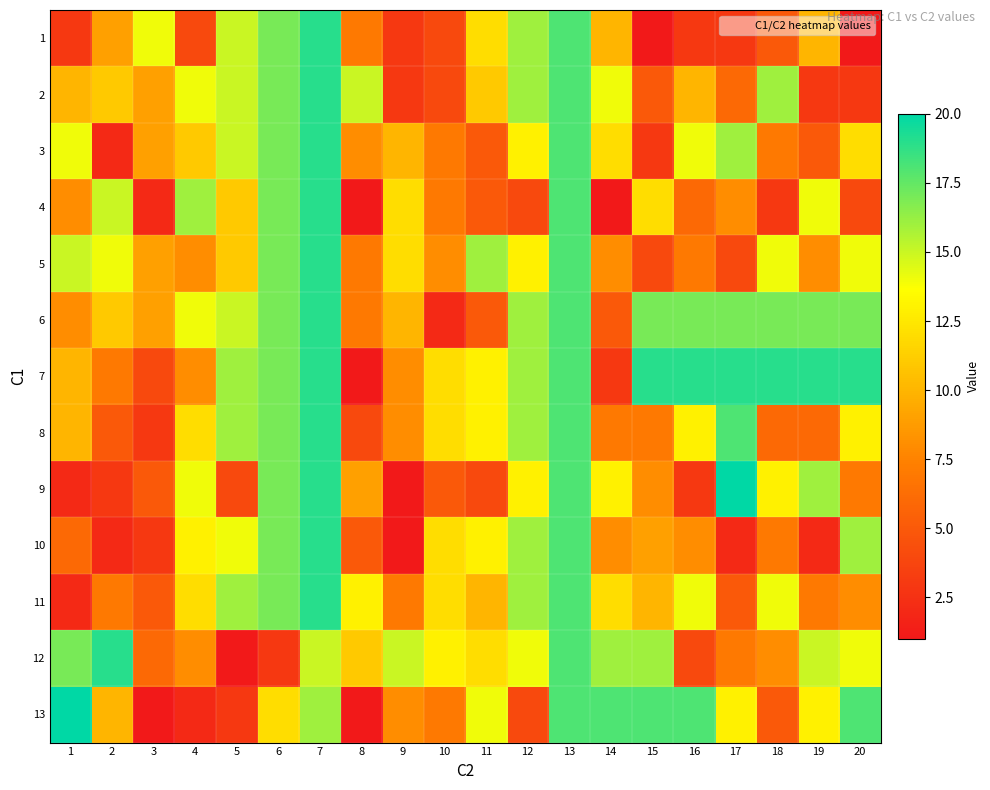

Which series changed the most between 8 and 17?

7